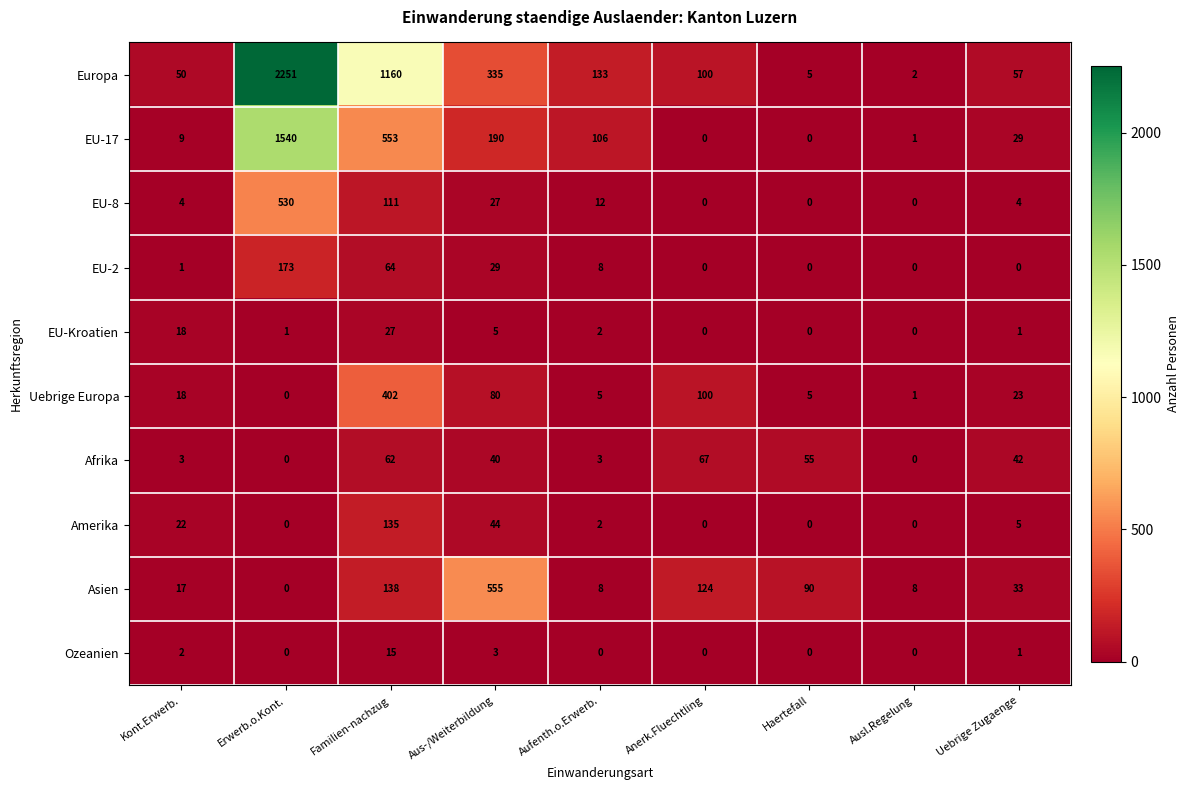

At how many categories does at least one series exceed 212?

3